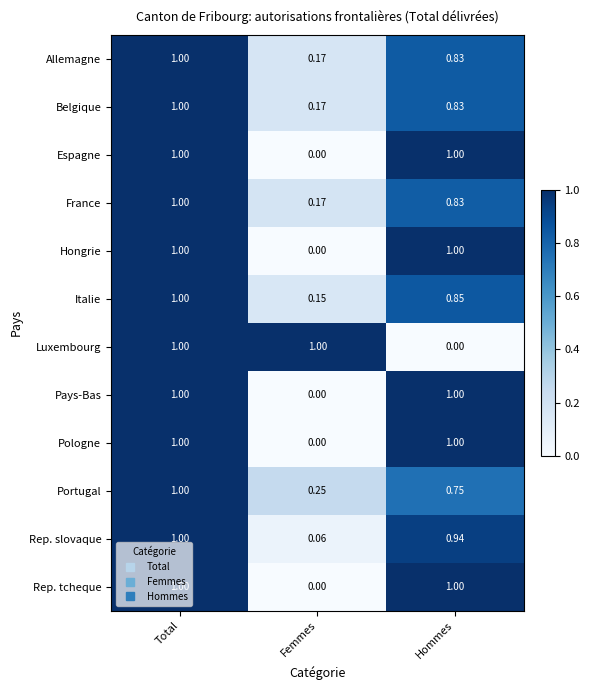

Between Total and Hommes, which series saw the biggest shift?

Luxembourg